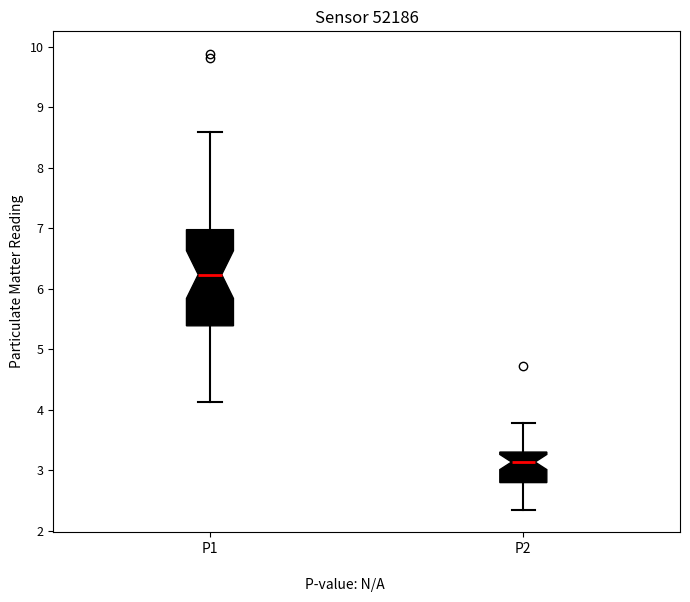

Where does the lower whisker of the box for P1 end on the y-axis? The values are not printed on the chart, so give them approximately, as read against the axis.

4.1